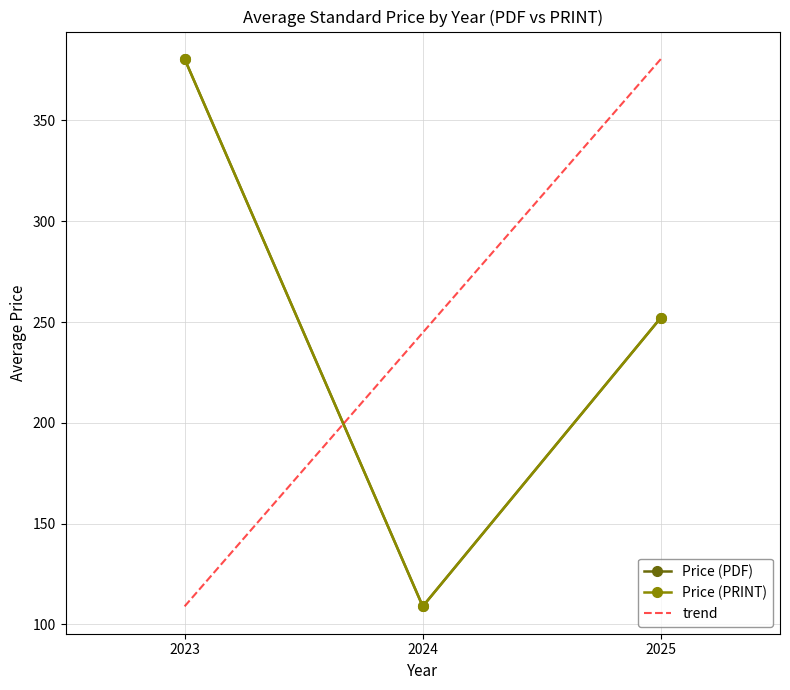

Where is the first local maximum for Price (PDF)?

2025